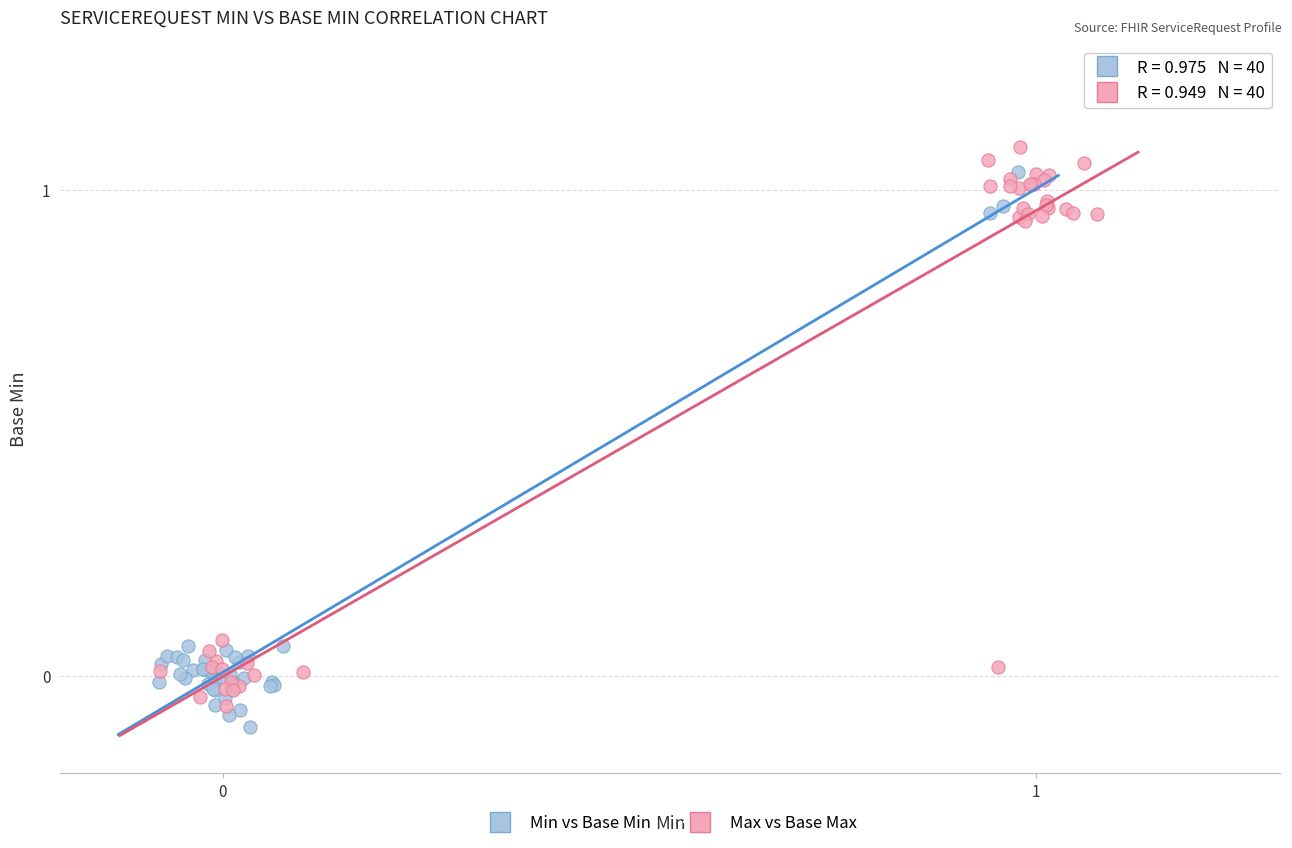

What are all the series names shown in the legend?

Min vs Base Min, Max vs Base Max